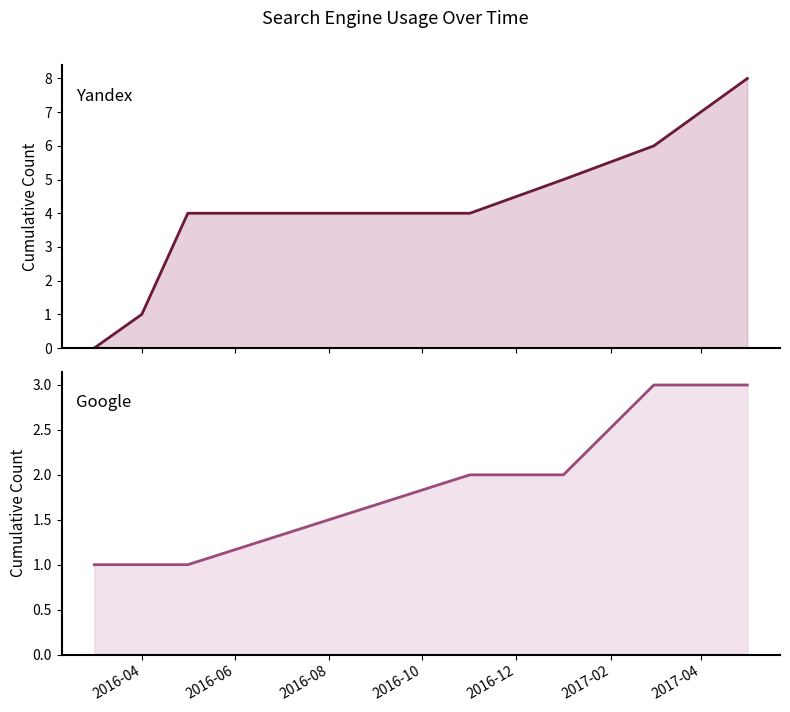

True or false: Yandex has more than 0 interior local peaks.

False